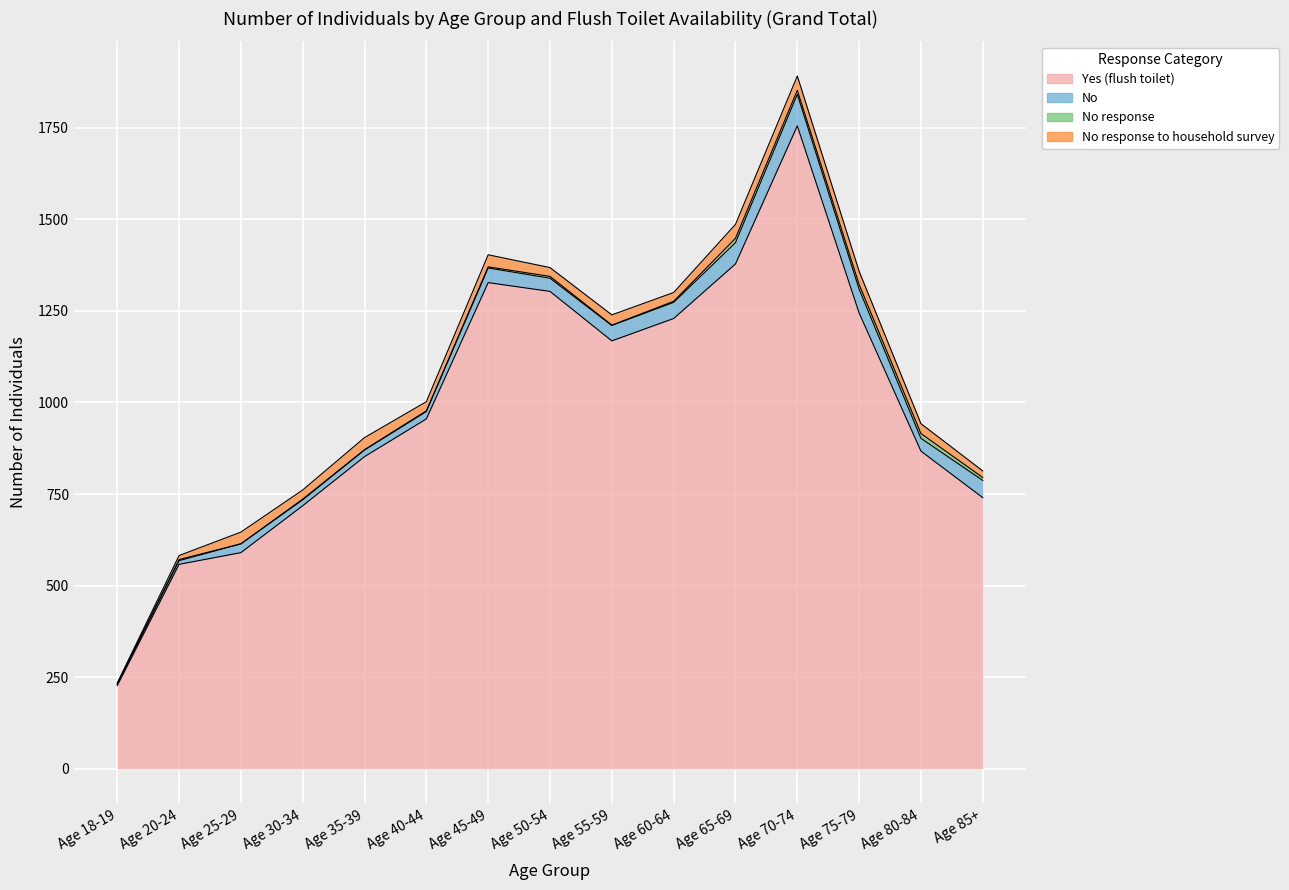

Which series has the widest spread of values?

Yes (flush toilet)